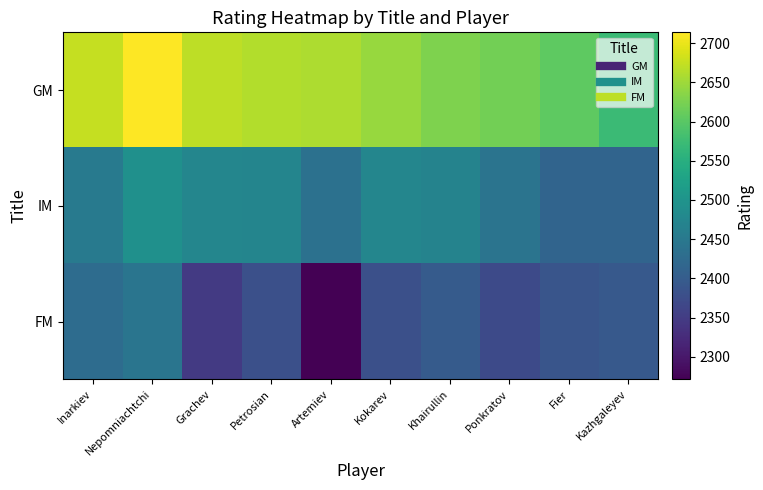

Reading right to left, transcribe all the data shown in this chart.

GM: Kazhgaleyev=2573	Fier=2604	Ponkratov=2620	Khairullin=2629	Kokarev=2645	Artemiev=2659	Petrosian=2663	Grachev=2670	Nepomniachtchi=2714	Inarkiev=2675
IM: Kazhgaleyev=2414	Fier=2414	Ponkratov=2442	Khairullin=2470	Kokarev=2475	Artemiev=2436	Petrosian=2472	Grachev=2474	Nepomniachtchi=2493	Inarkiev=2452
FM: Kazhgaleyev=2394	Fier=2387	Ponkratov=2370	Khairullin=2398	Kokarev=2379	Artemiev=2271	Petrosian=2379	Grachev=2347	Nepomniachtchi=2444	Inarkiev=2428